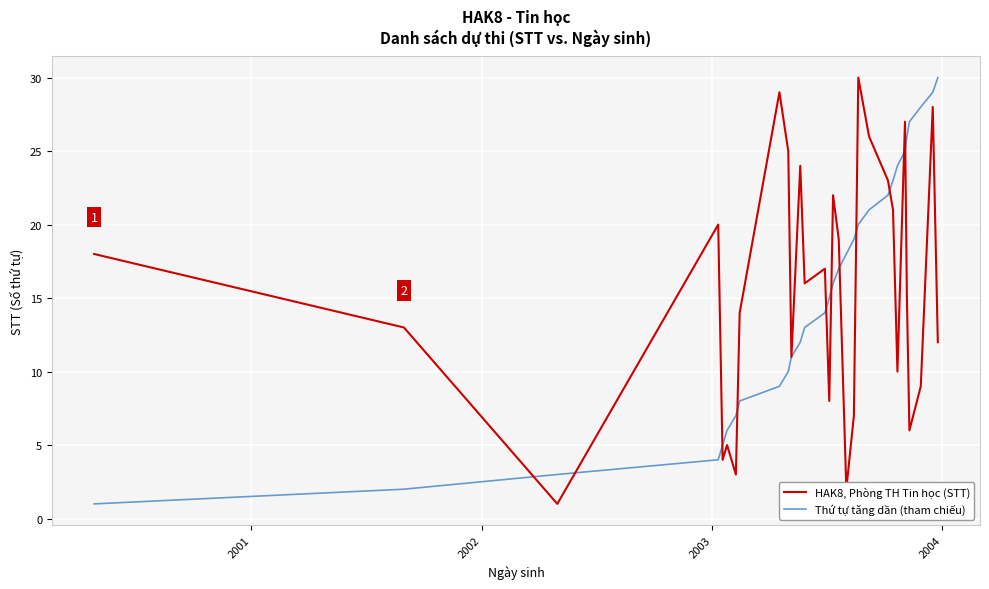

How many interior local valleys does the HAK8, Phòng TH Tin học (STT) series have?

9